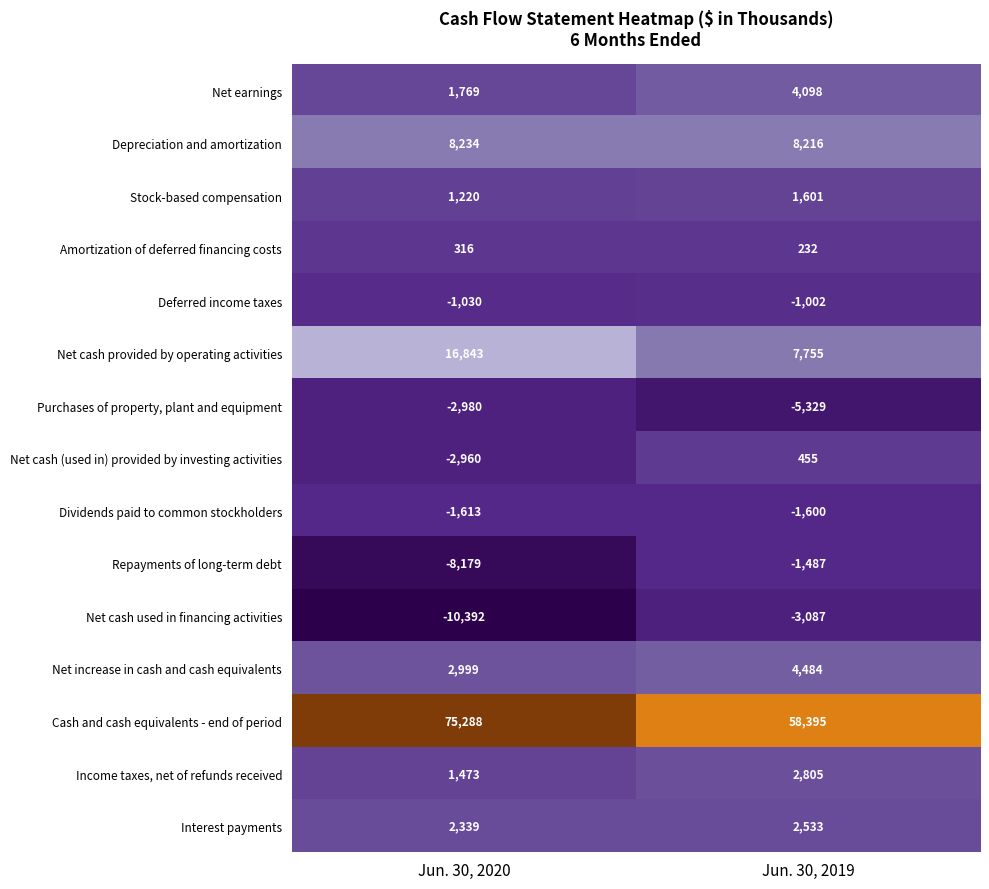

Rank the series at Jun. 30, 2019 from highest to lowest value.

Cash and cash equivalents - end of period, Depreciation and amortization, Net cash provided by operating activities, Net increase in cash and cash equivalents, Net earnings, Income taxes, net of refunds received, Interest payments, Stock-based compensation, Net cash (used in) provided by investing activities, Amortization of deferred financing costs, Deferred income taxes, Repayments of long-term debt, Dividends paid to common stockholders, Net cash used in financing activities, Purchases of property, plant and equipment